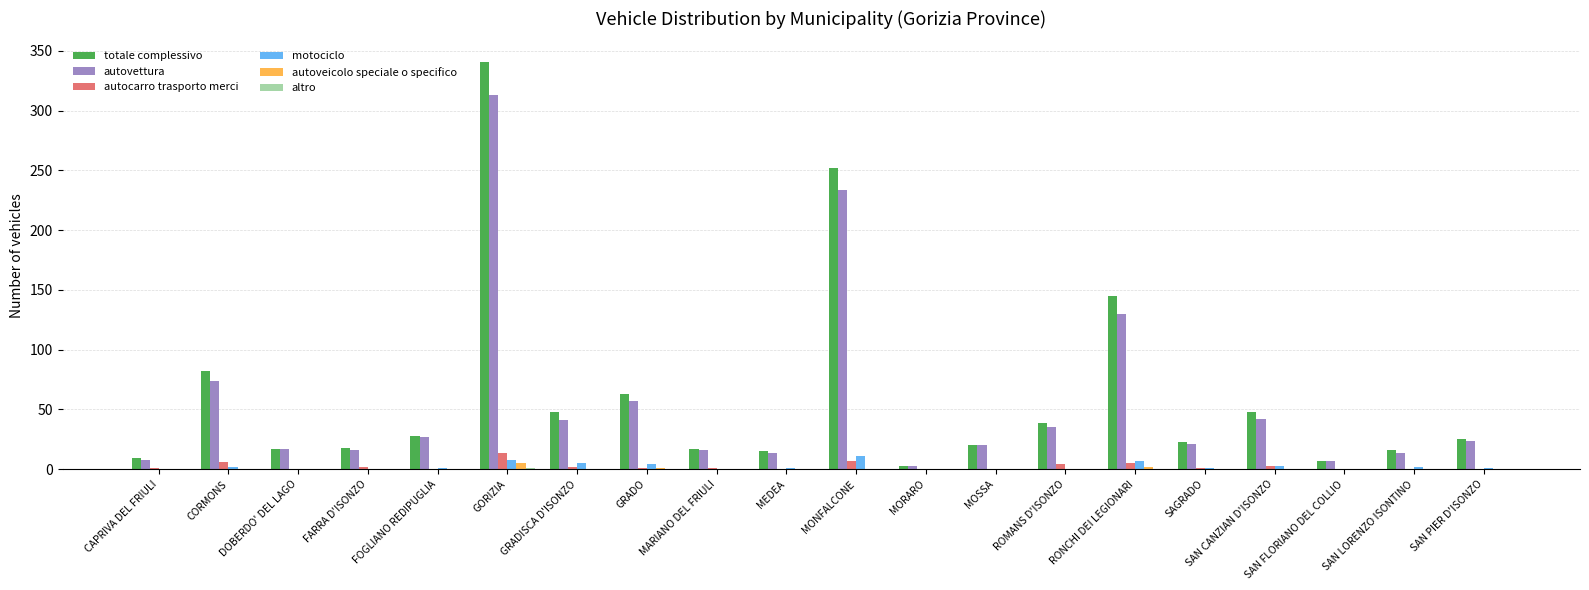

Which category has the highest value across all series?

GORIZIA